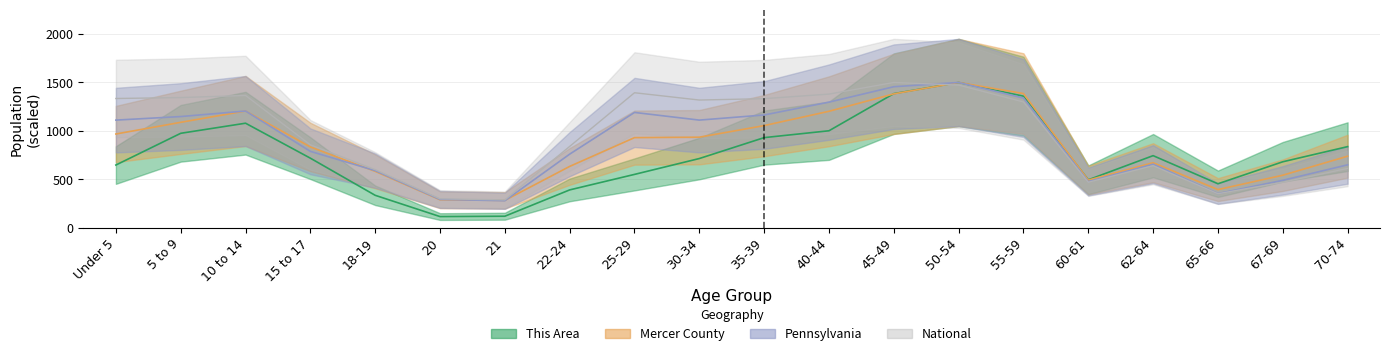

Which series has the widest spread of values?

This Area